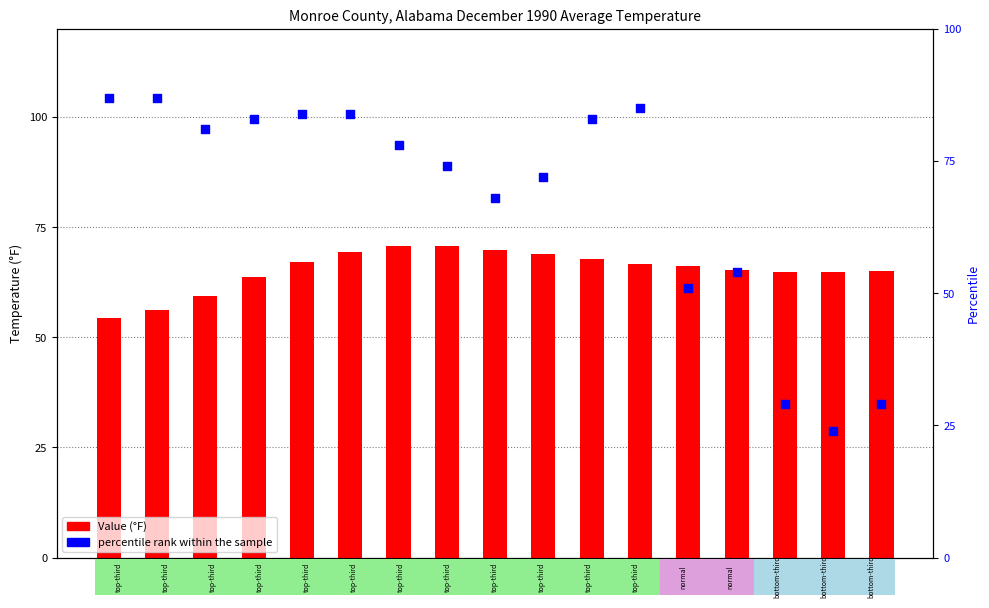

Which series has the widest spread of Y values?

percentile rank within the sample